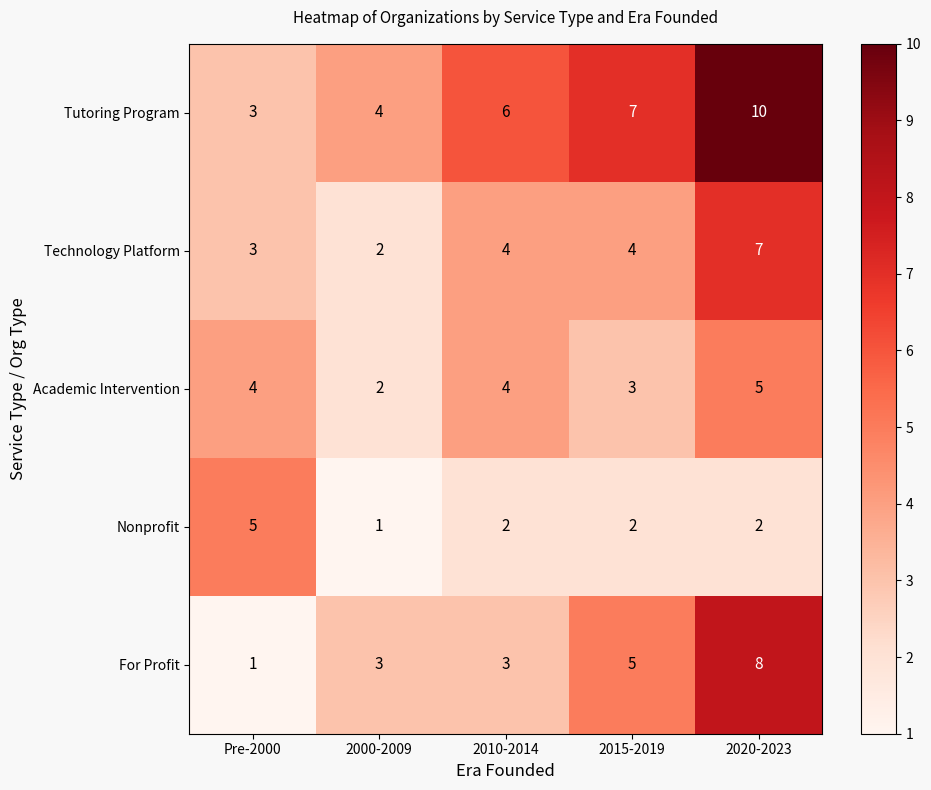

What is the sum of the For Profit values at 2020-2023 and 2015-2019?

13